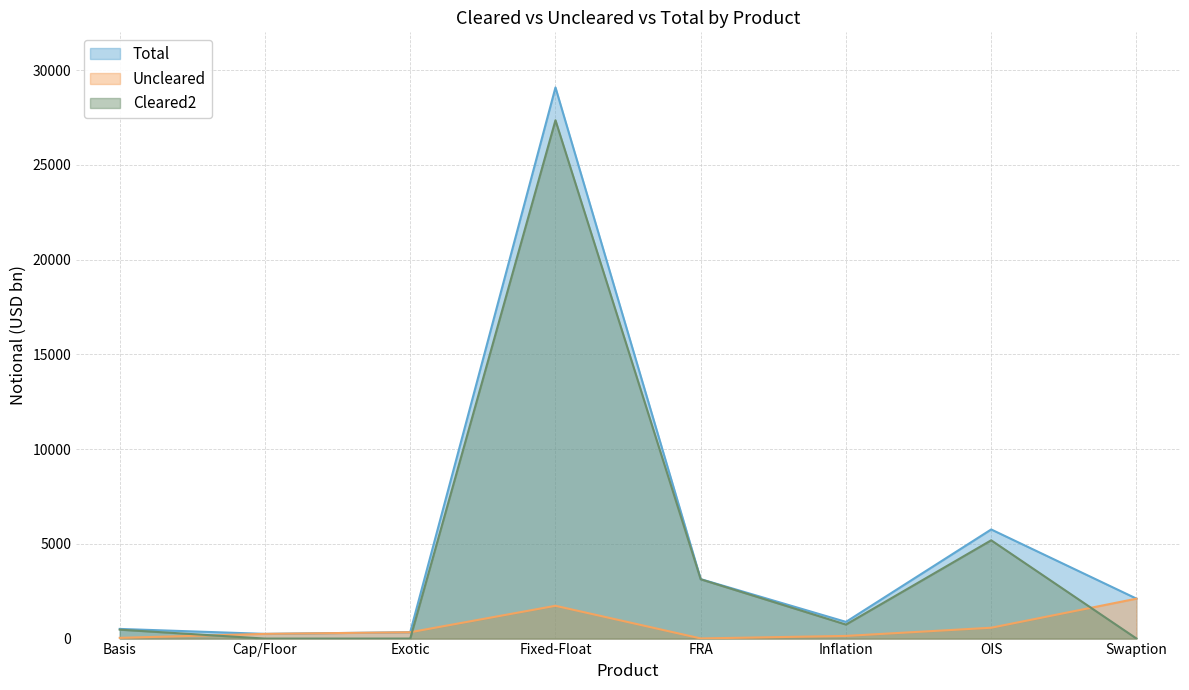

Is it true that Total equals 4127 at FRA?

False